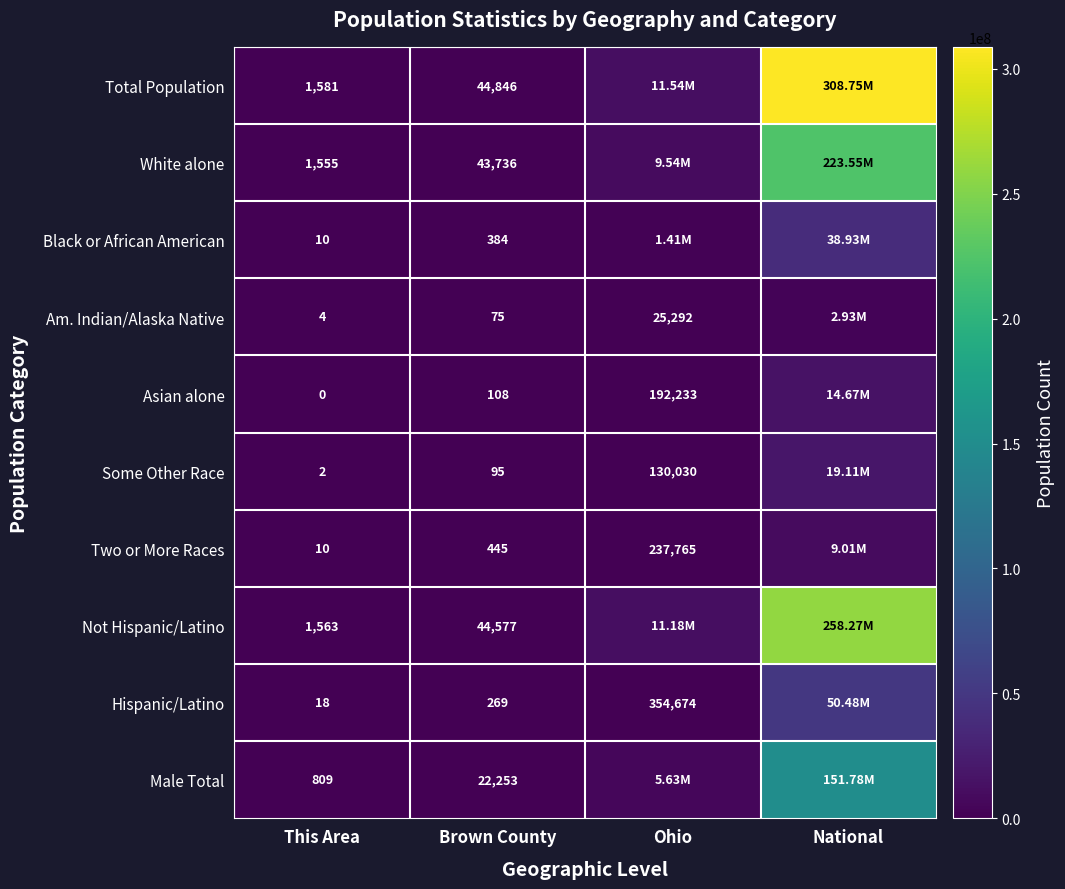

True or false: White alone has a value of 60776 at Brown County.

False